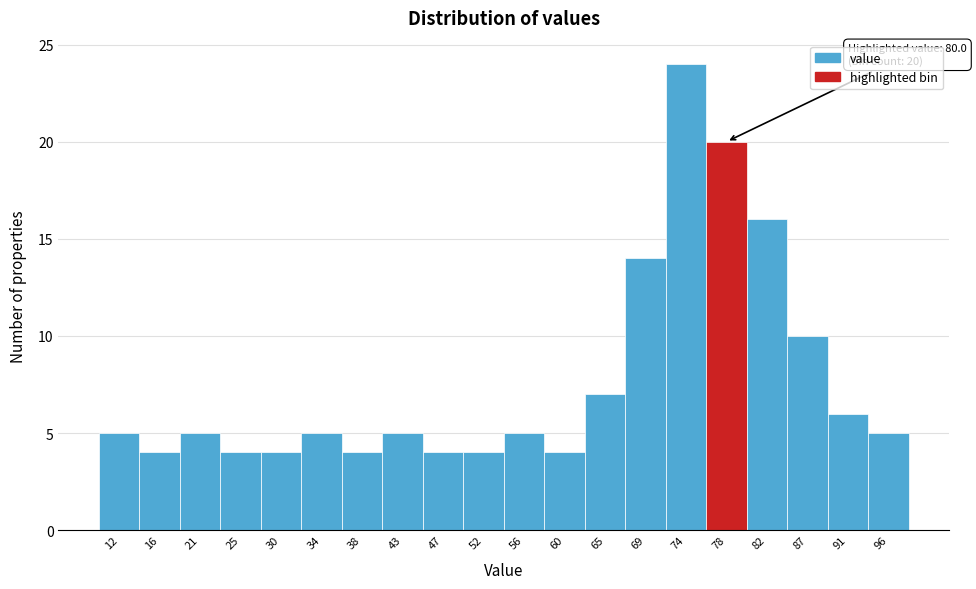

Reading right to left, transcribe all the data shown in this chart.

96=5	91=6	87=10	82=16	78=20	74=24	69=14	65=7	60=4	56=5	52=4	47=4	43=5	38=4	34=5	30=4	25=4	21=5	16=4	12=5